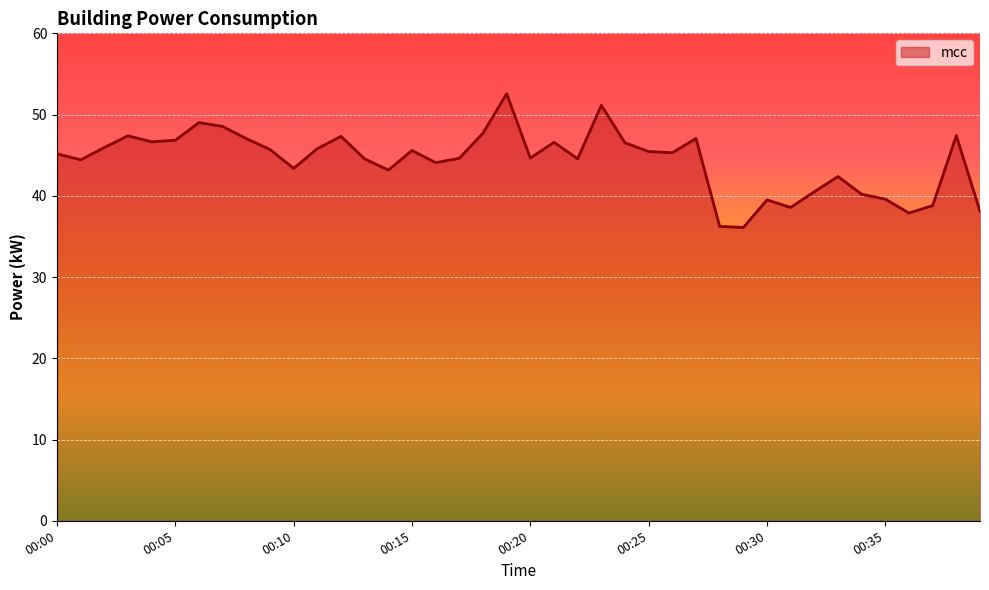

What is the difference between the maximum and minimum values?

16.5